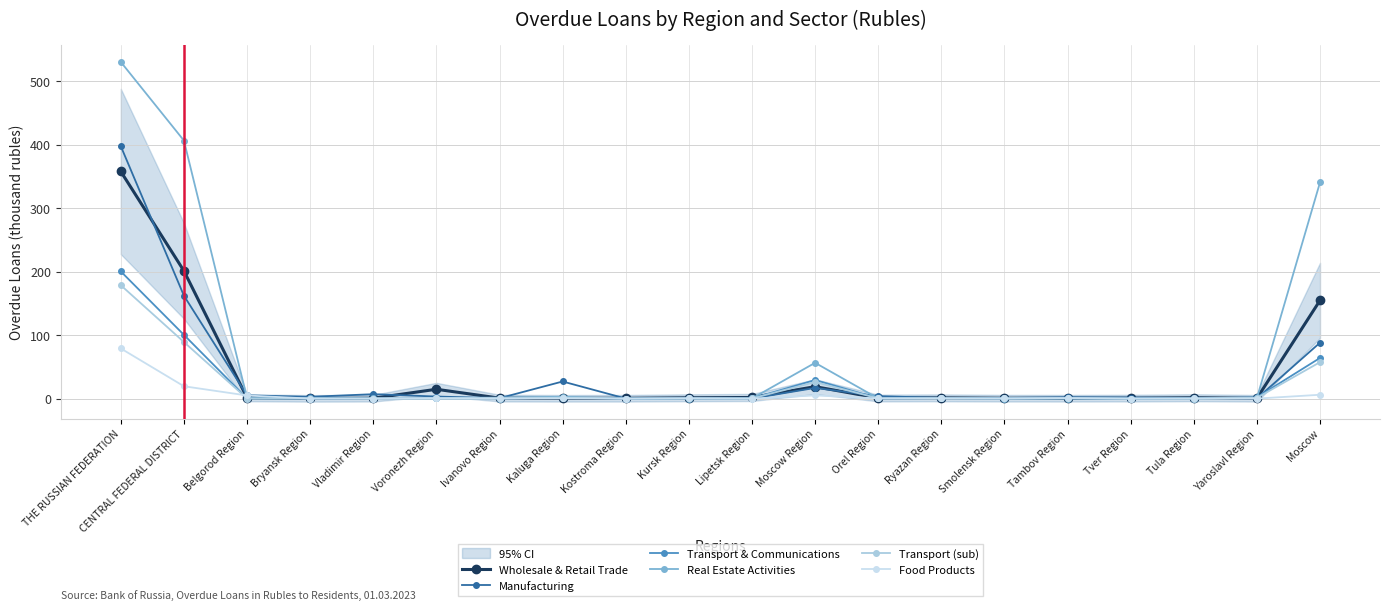

What is the approximate value of Real Estate Activities at THE RUSSIAN FEDERATION?

530.1